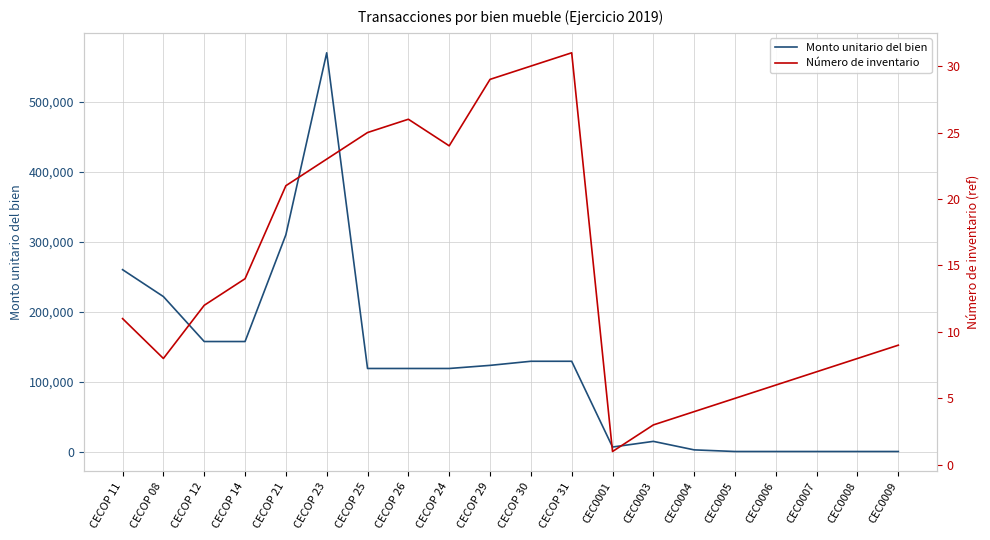

What is the difference between the maximum and minimum values in the Número de inventario series?

30.0